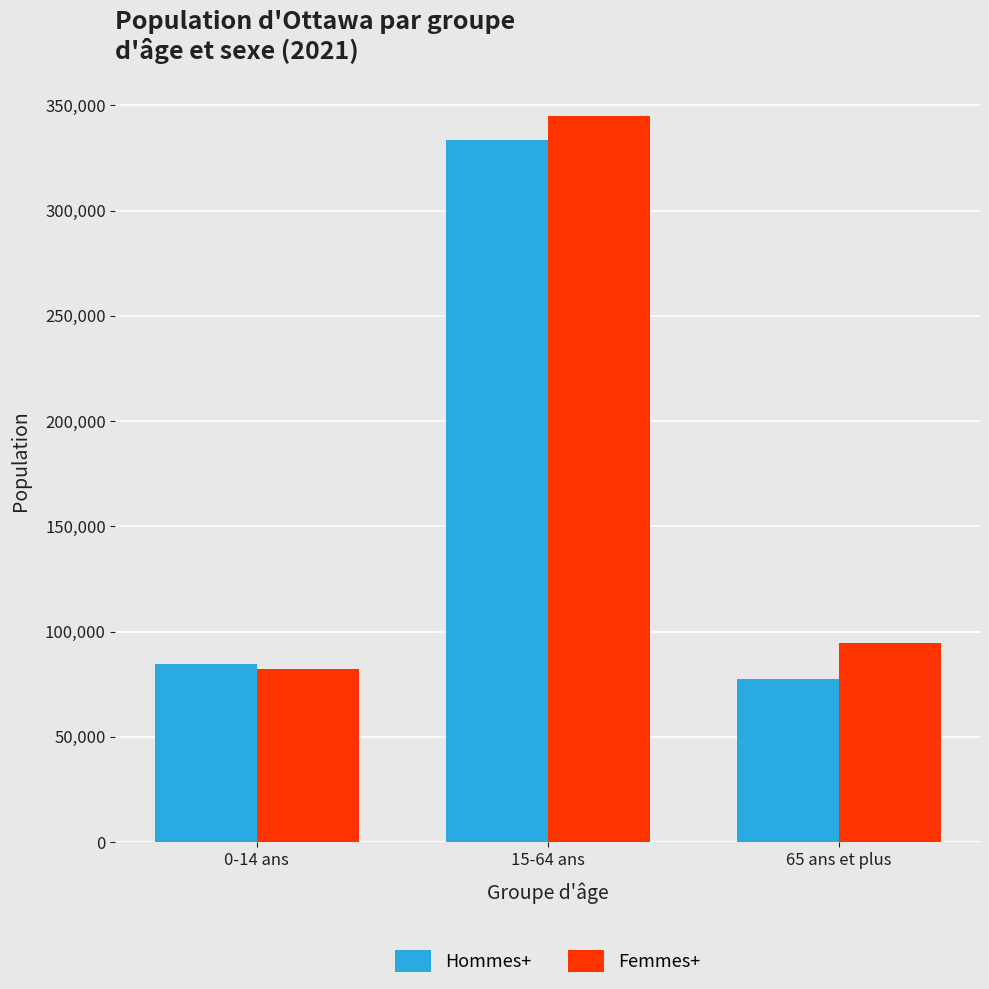

Which label corresponds to the largest value in the chart?

15-64 ans